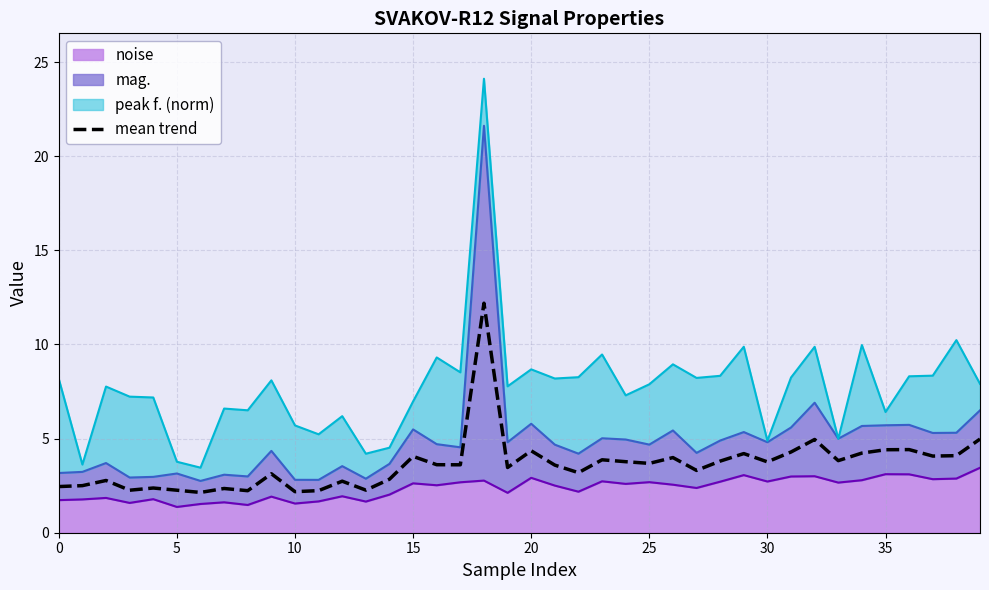

At which category does the chart reach its peak across all series?

18